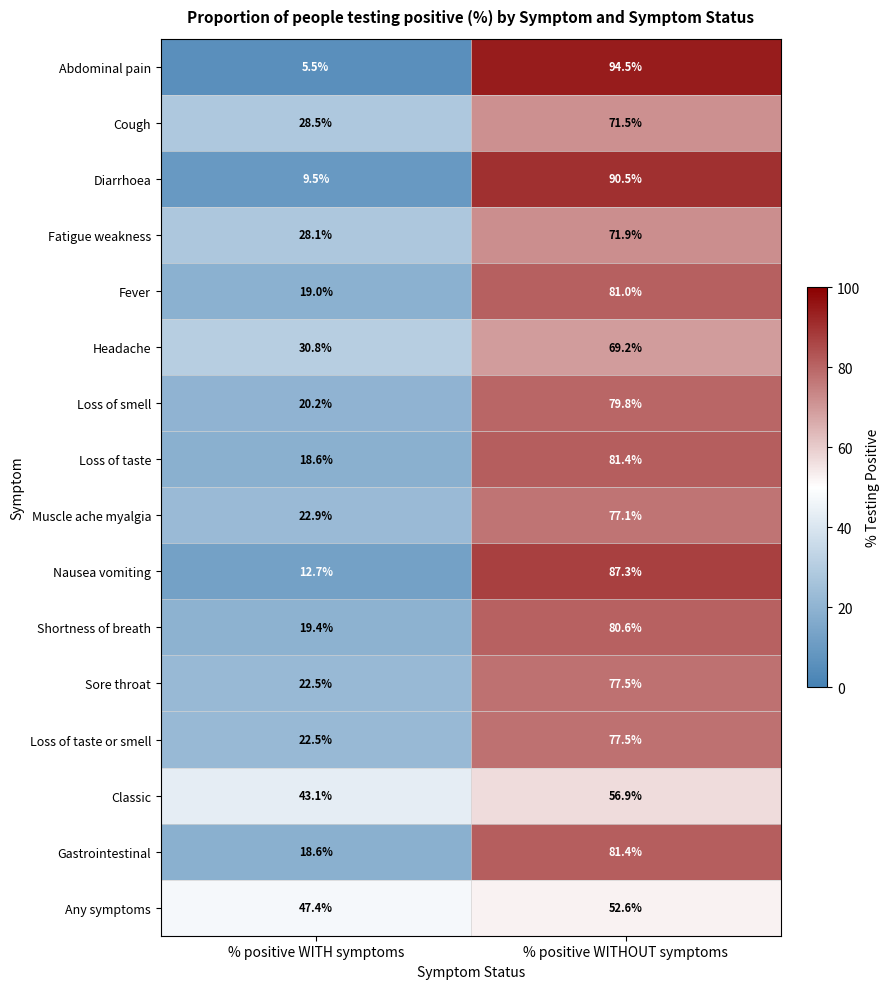

What is the difference between the Sore throat values at % positive WITH symptoms and % positive WITHOUT symptoms?

55.0